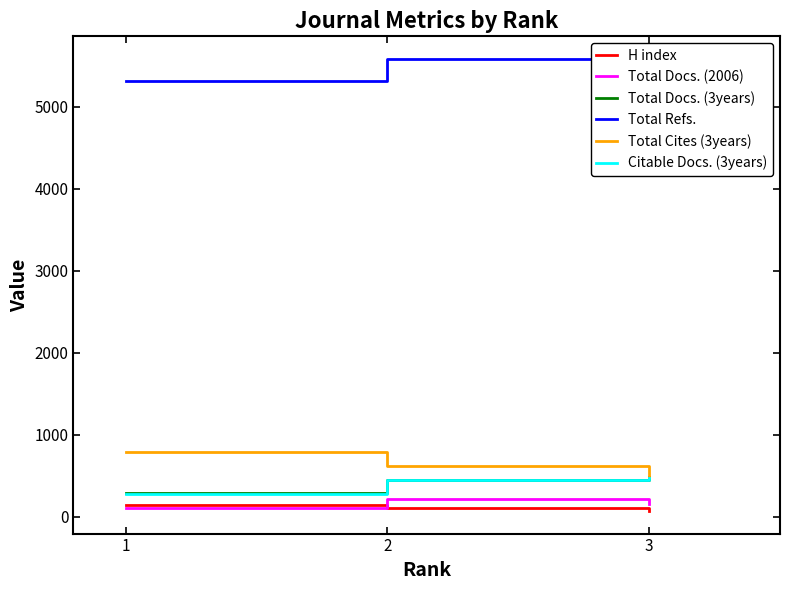

Is the value of Total Cites (3years) at 1 greater than the value of H index at 3?

Yes